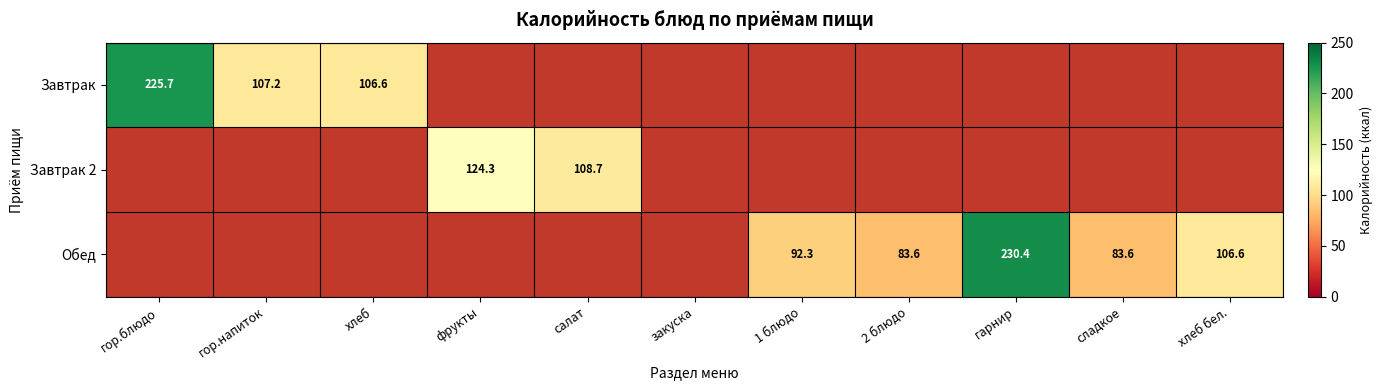

At how many categories does at least one series exceed 158?

2